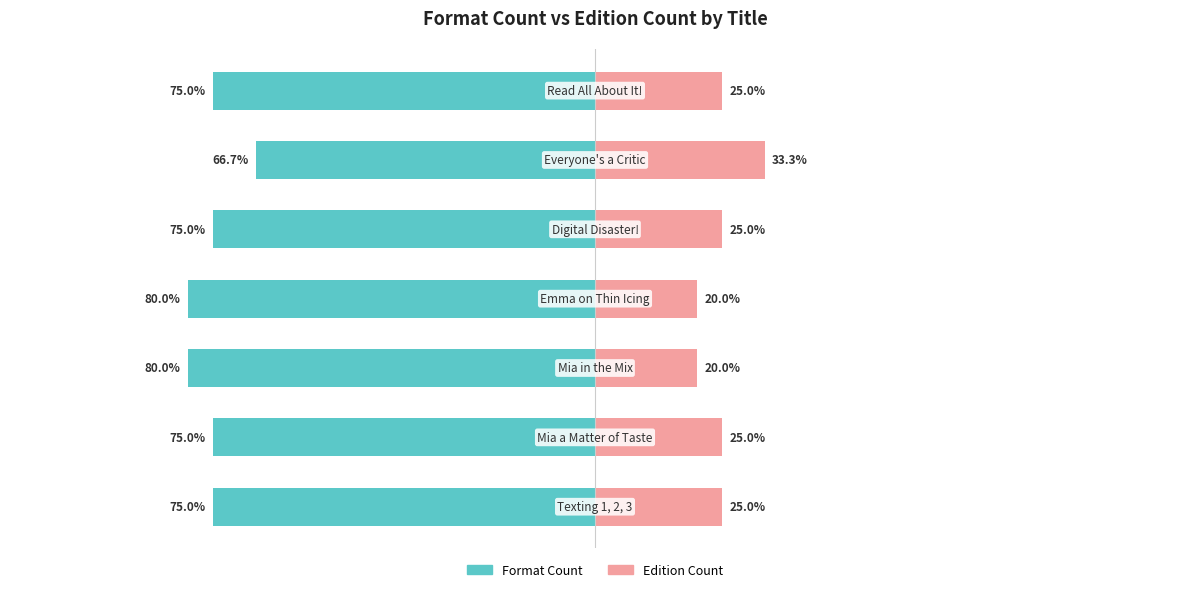

The value of Edition Count at 6 is 42.1. True or false?

False